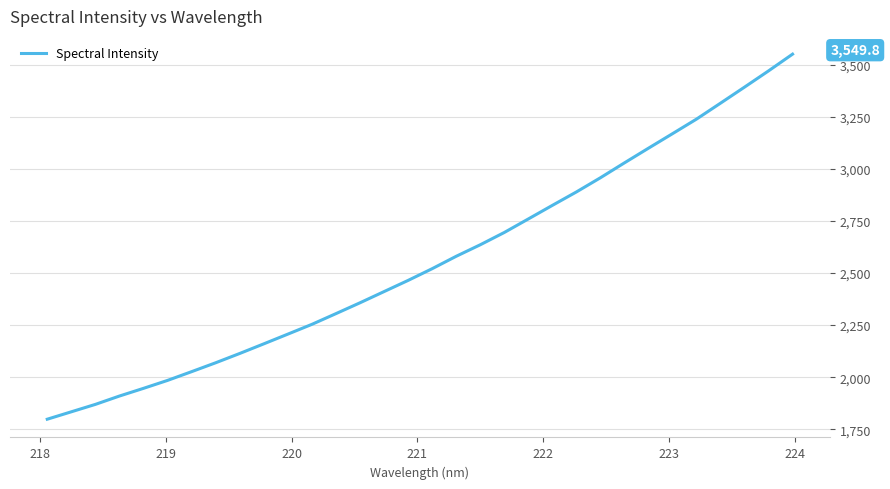

What is the greatest value displayed?

3549.8